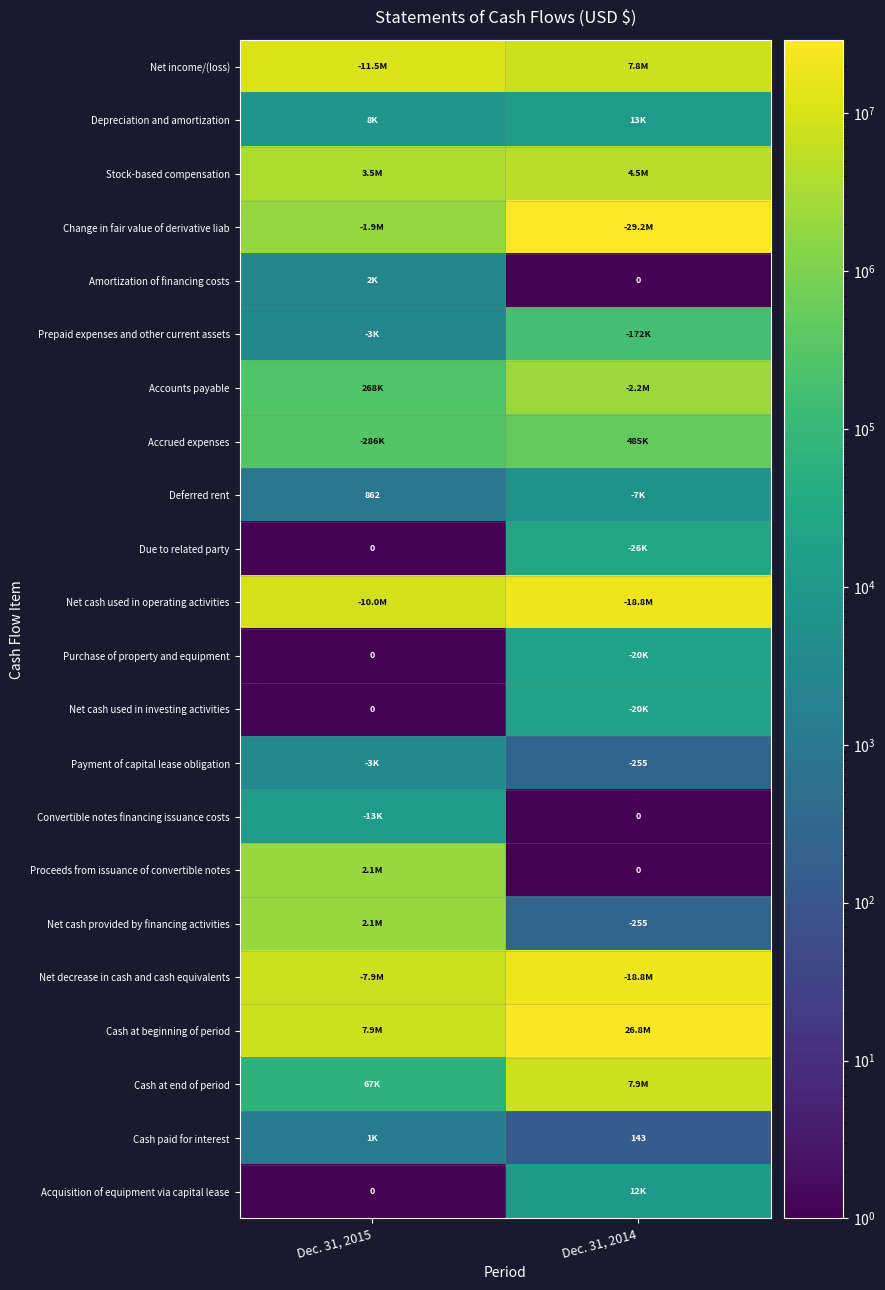

How many data points in Net cash used in operating activities are less than 18805416?

1